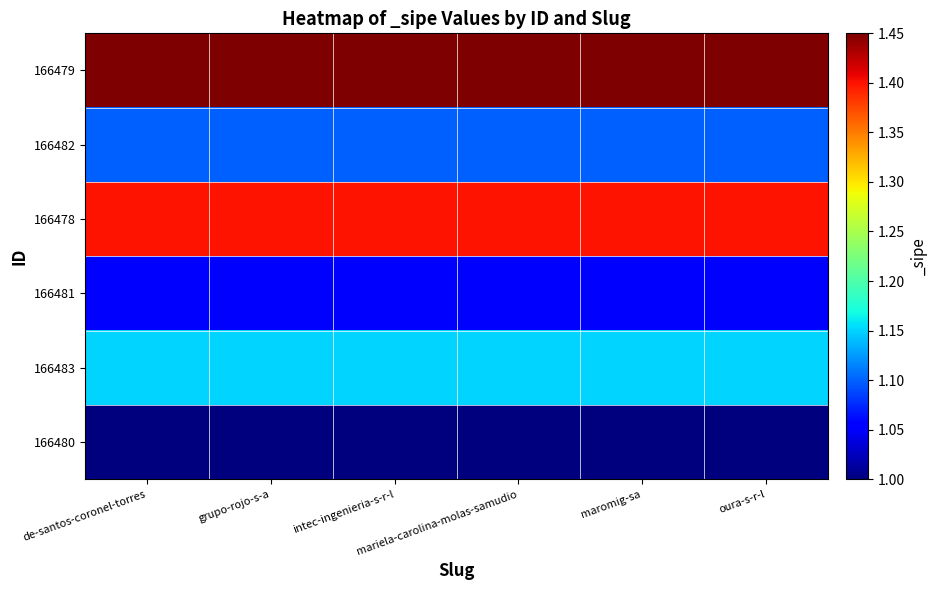

Between oura-s-r-l and de-santos-coronel-torres, which is larger?

oura-s-r-l